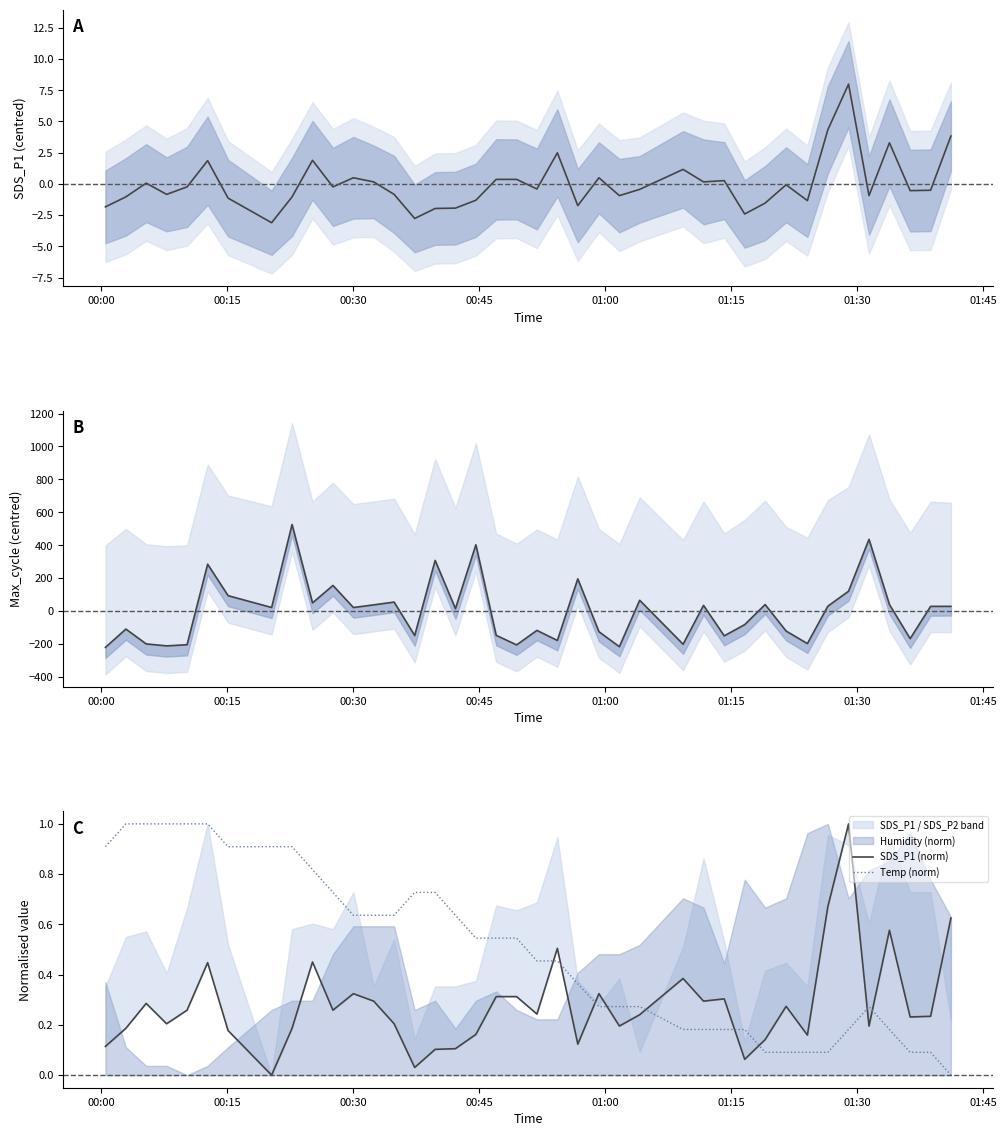

What is the label of the 40th point from the right?

00:00